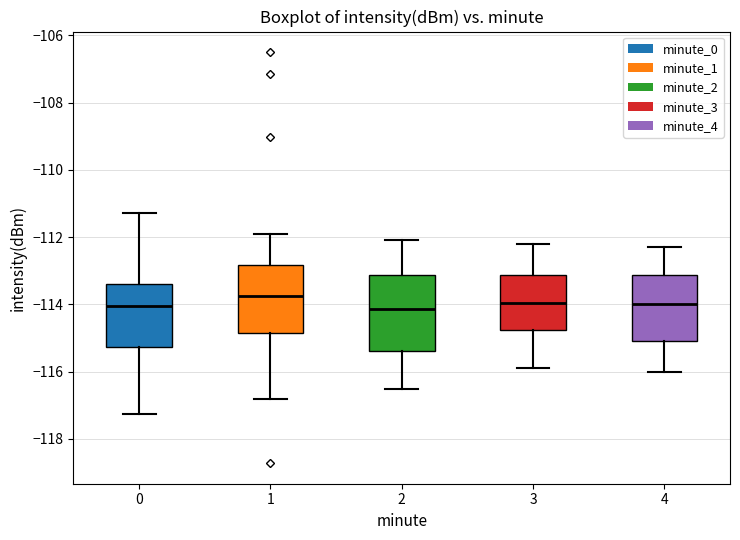

Reading left to right, read every box against the y-axis: the position of its median line, the range the box covers, and the ends of its whiskers. The values are not printed on the chart, so give them approximately, as read against the axis.

0: median -114.0, box -115.2 to -113.4, whiskers -117.2 to -111.2
1: median -113.8, box -114.8 to -112.8, whiskers -116.8 to -112.0
2: median -114.2, box -115.4 to -113.2, whiskers -116.4 to -112.0
3: median -114.0, box -114.8 to -113.2, whiskers -115.8 to -112.2
4: median -114.0, box -115.0 to -113.2, whiskers -116.0 to -112.2